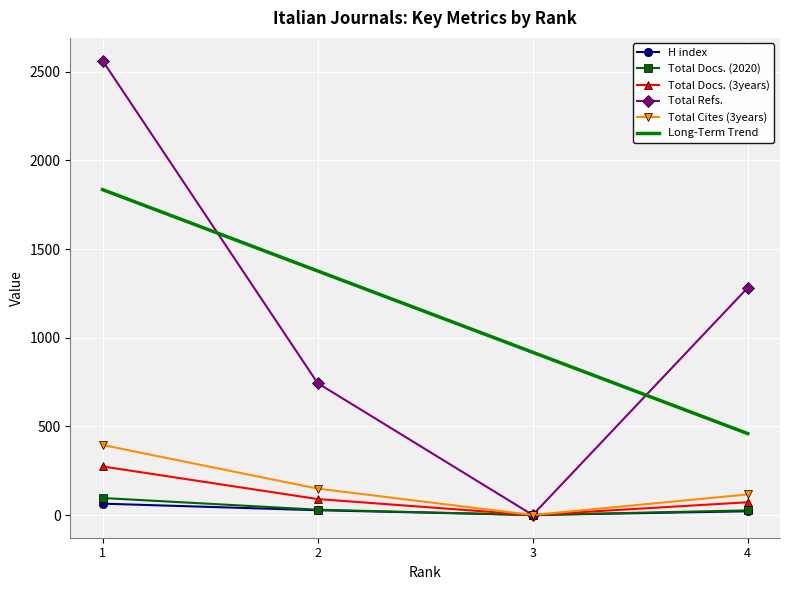

What is the difference between the highest and lowest values at 4?

1261.0